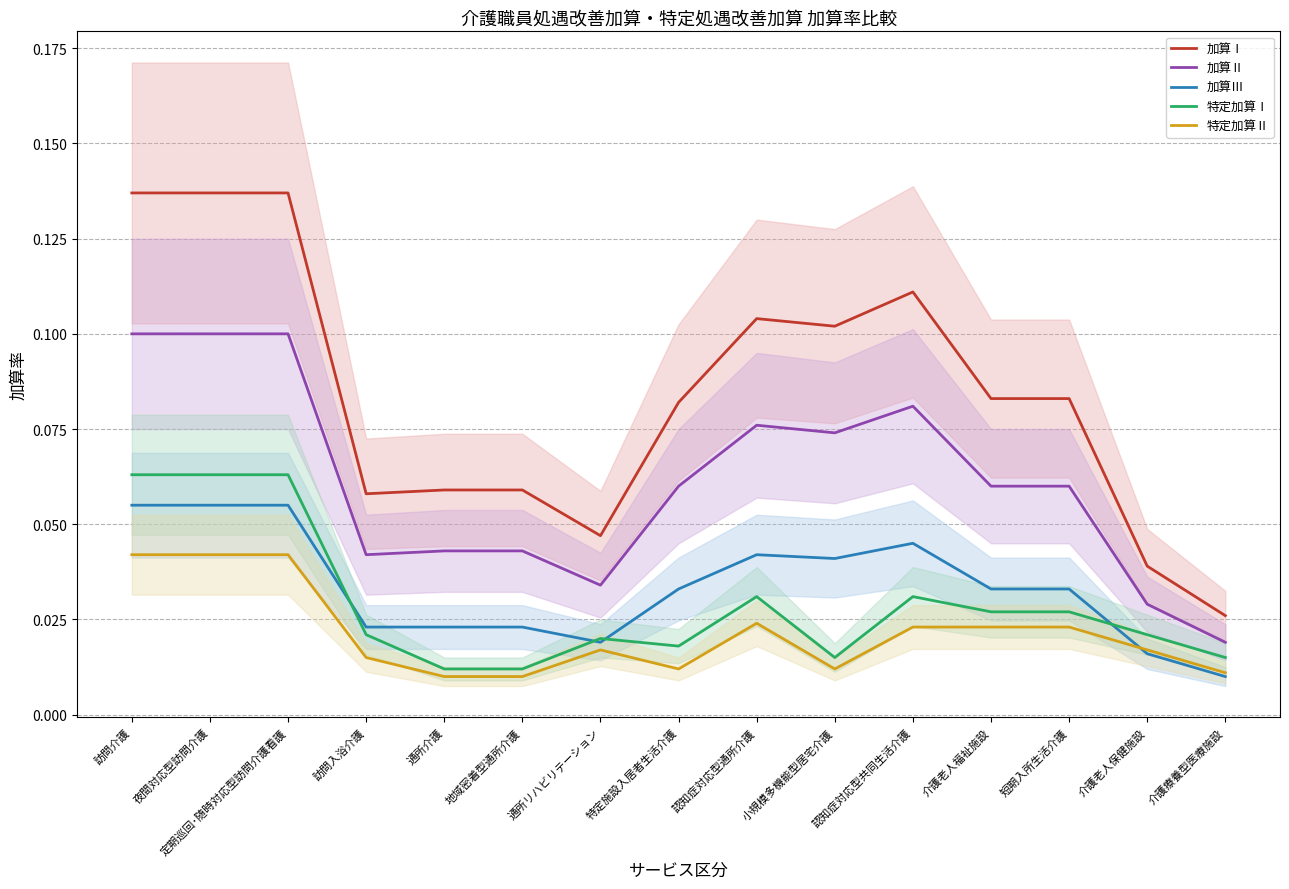

True or false: 特定加算Ⅰ and 加算Ⅲ intersect in this chart.

True